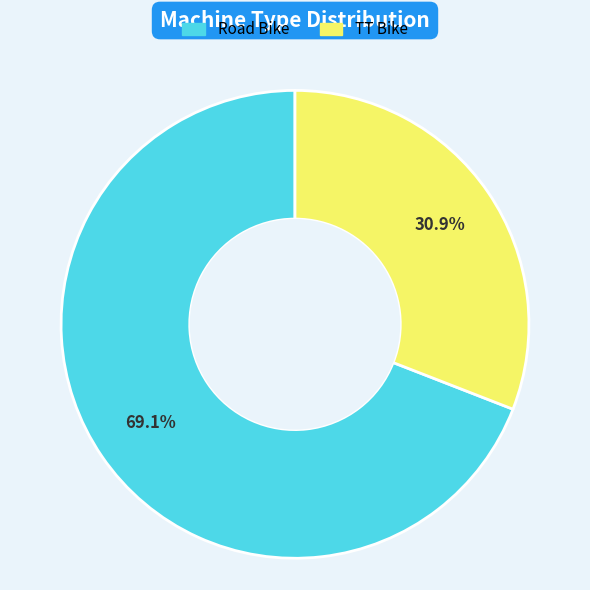

Count the number of slices in the pie.

2